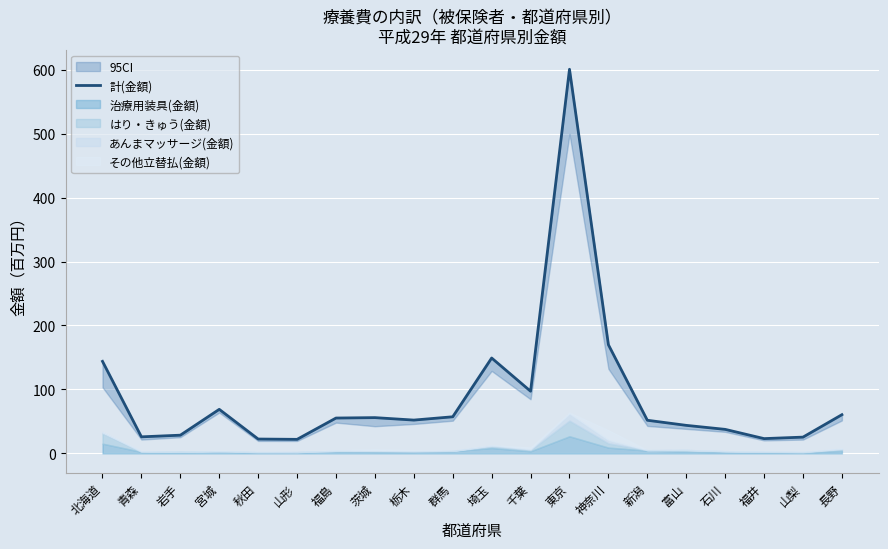

What is the change in value from 青森 to 福島?

+29.4